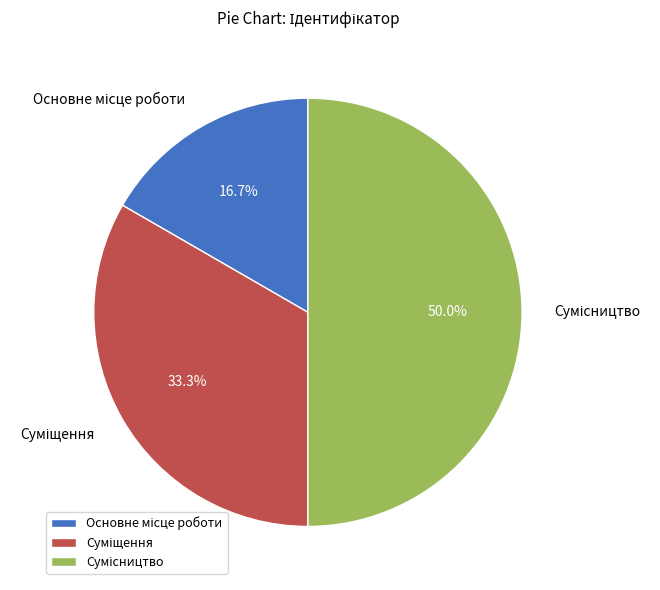

What is the total percentage of Сумісництво and Основне місце роботи?

66.7%